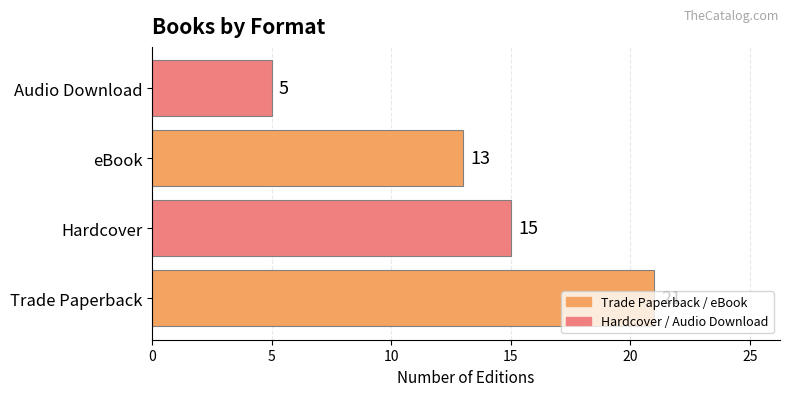

Approximately how many times larger is the value at Trade Paperback compared to Hardcover?

1.4